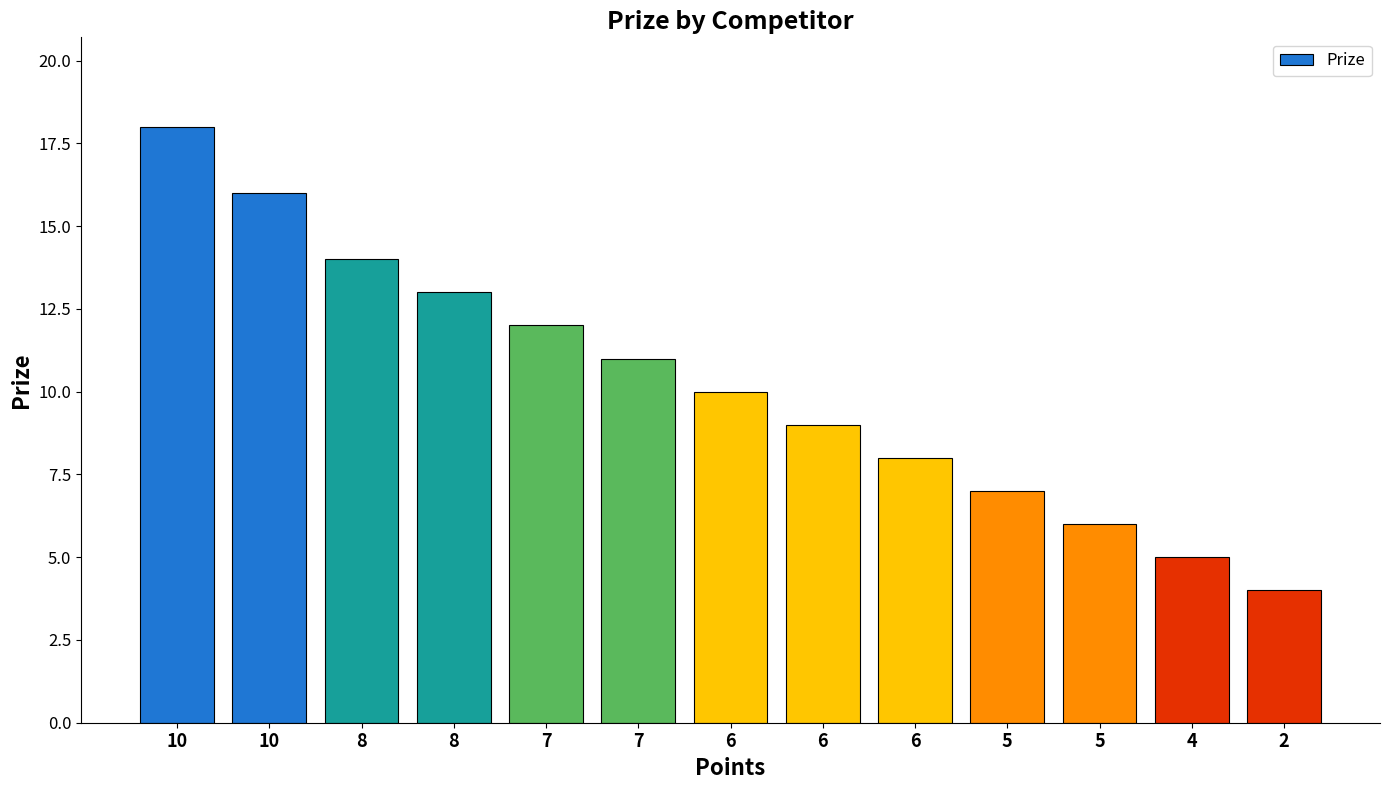

Does the chart contain any negative values?

No